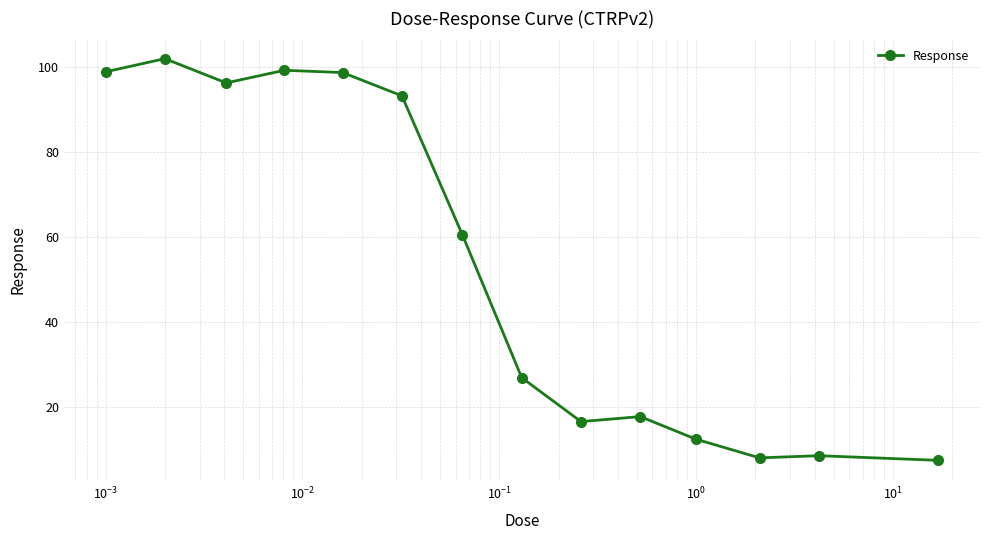

How many values exceed 60?

7